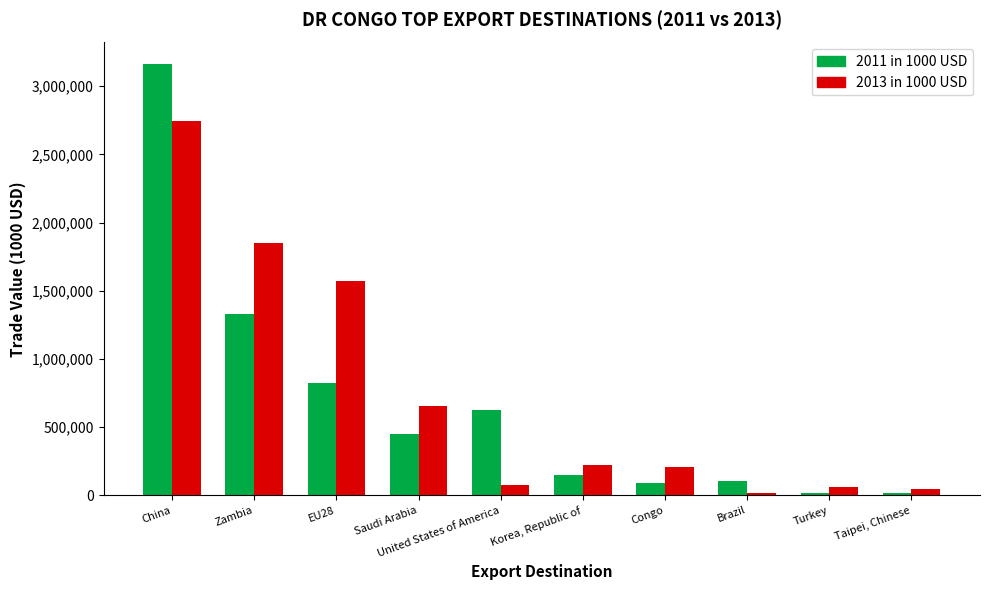

What are all the series names shown in the legend?

2011 in 1000 USD, 2013 in 1000 USD